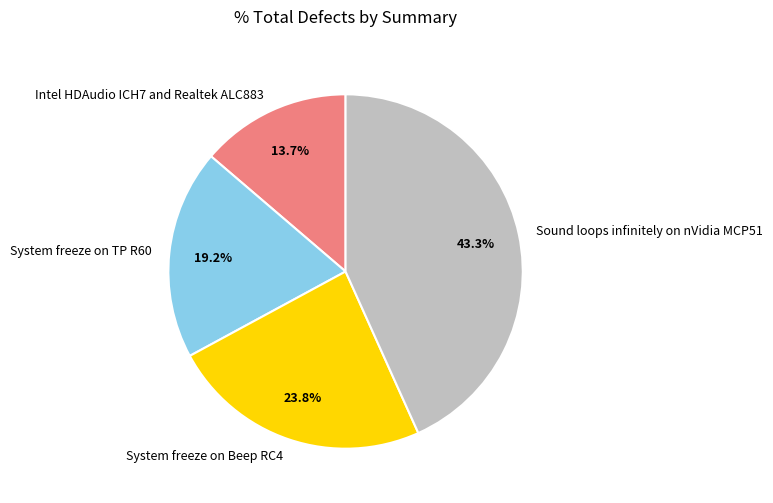

Combined, what portion of the pie is System freeze on Beep RC4 and Sound loops infinitely on nVidia MCP51?

67.1%